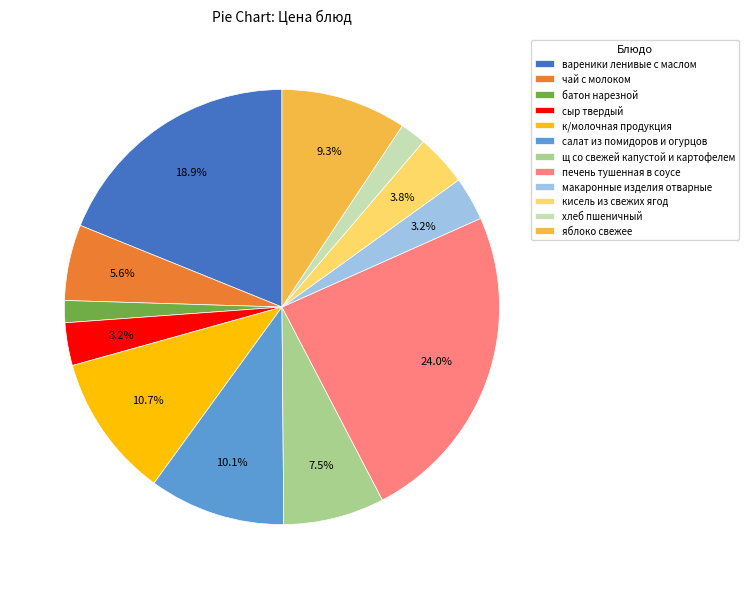

How many segments does this pie chart have?

12